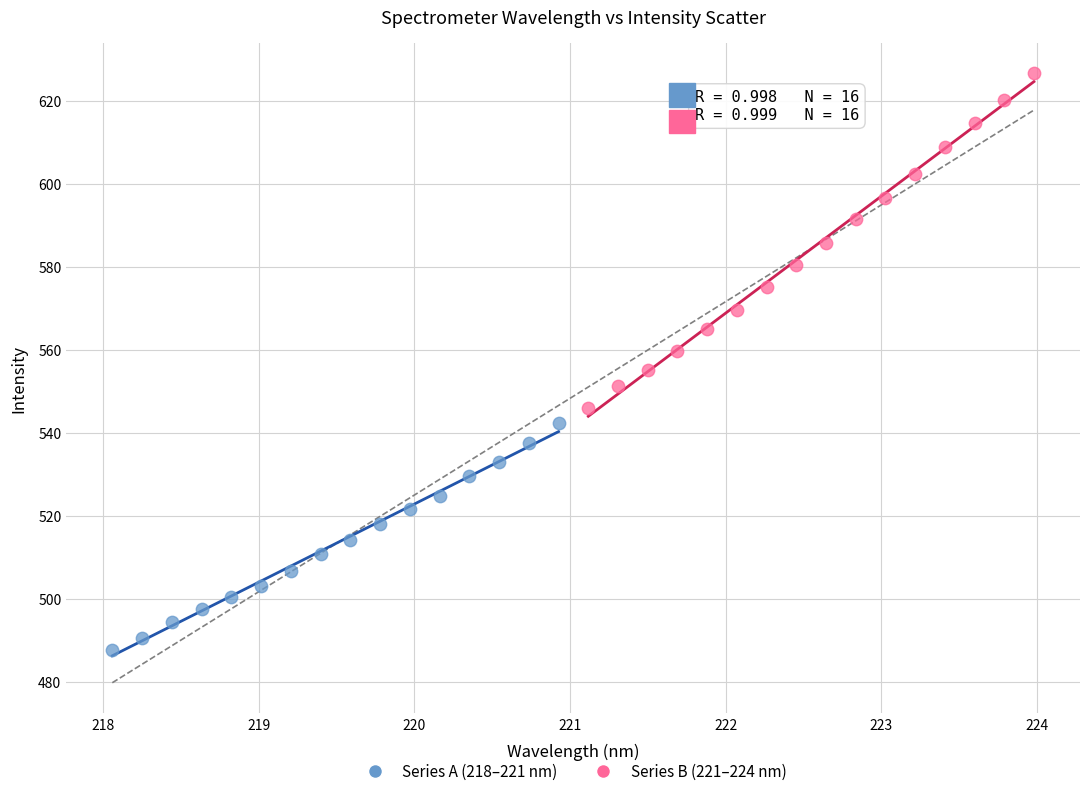

Which series contains the lowest Y value?

Series A (218–221 nm)